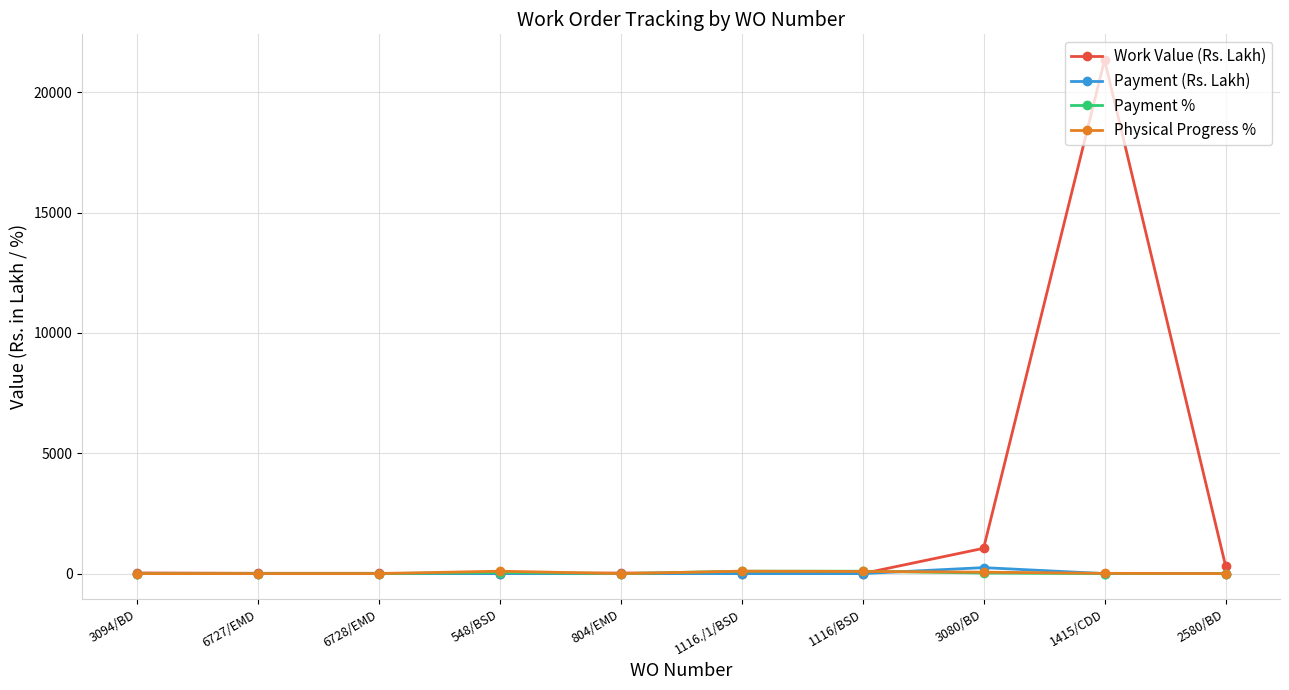

The Work Value (Rs. Lakh) series shows 38055.5 at 1415/CDD. True or false?

False